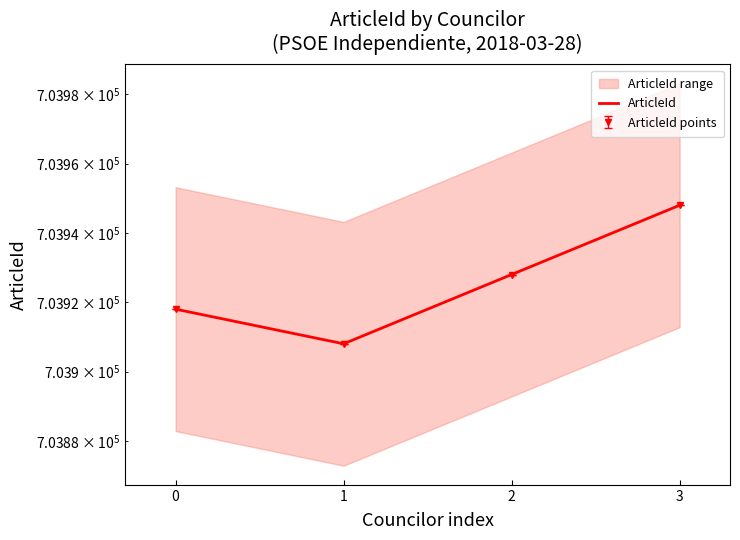

Where does the data first go above 703928?

3